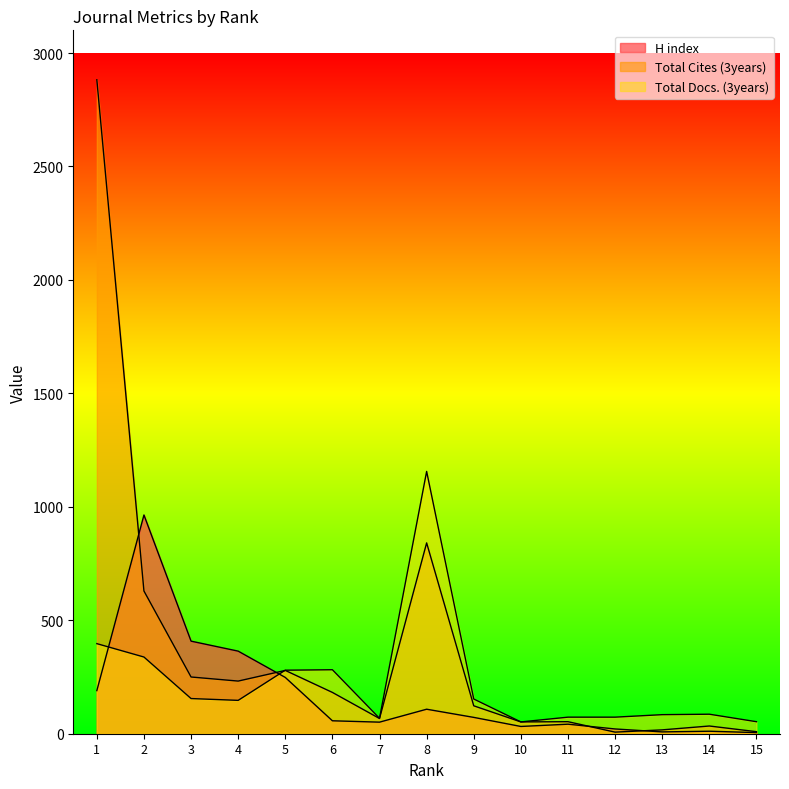

Does the chart have visible grid lines?

No